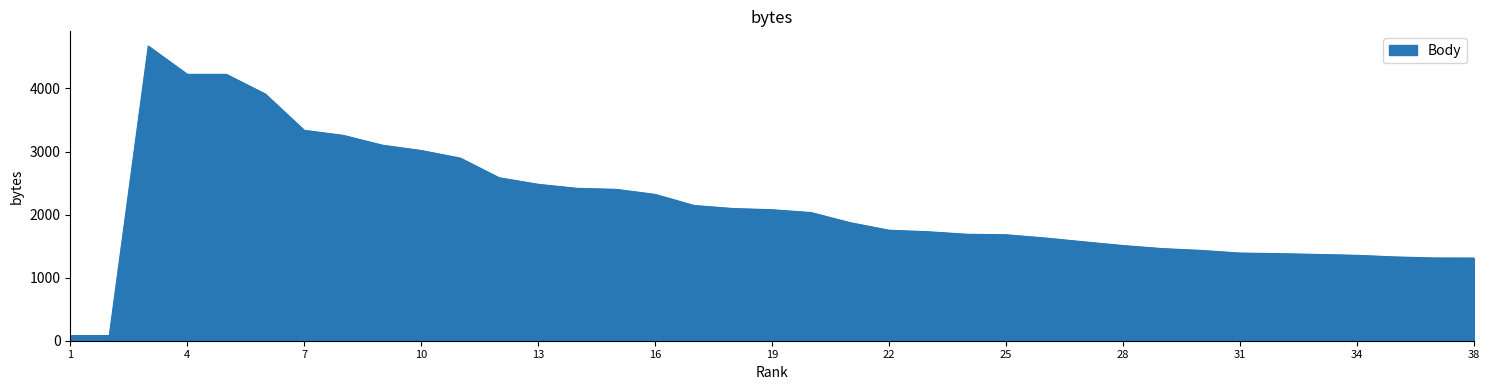

What is the maximum value shown in the chart?

4672